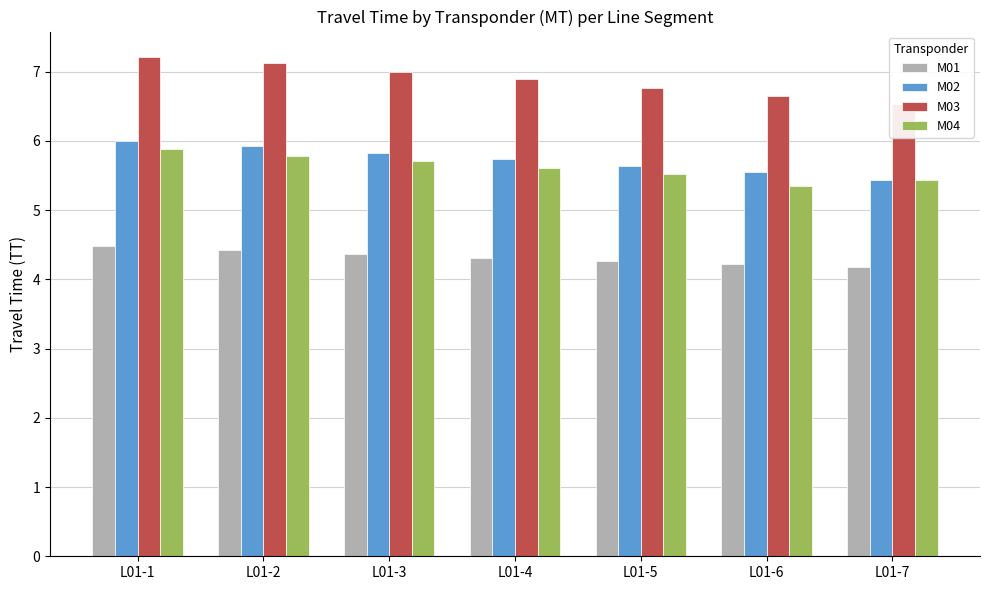

Between L01-6 and L01-2, which is larger?

L01-2